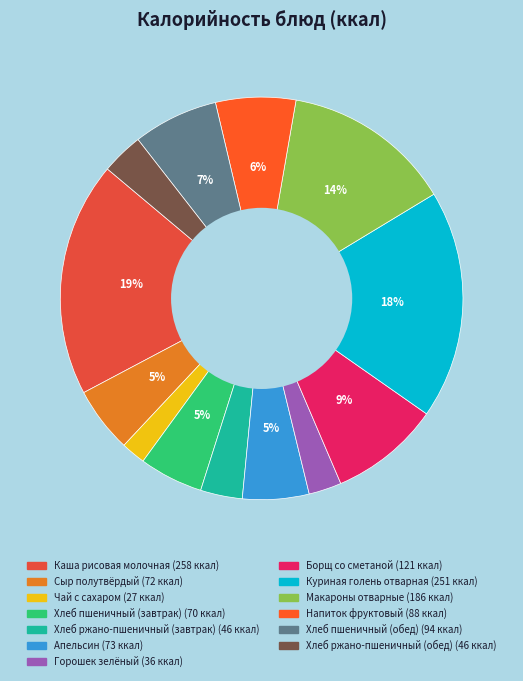

Is it true that Хлеб ржано-пшеничный (обед) is 3% of the pie?

True